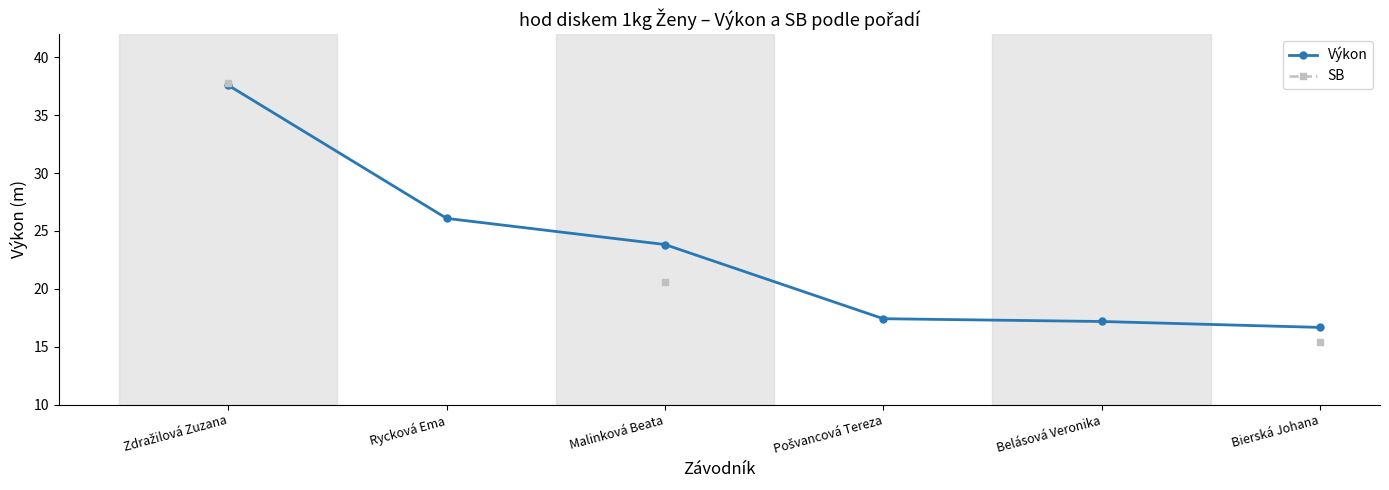

What is the sum of the Výkon values at Rycková Ema and Bierská Johana?

42.8